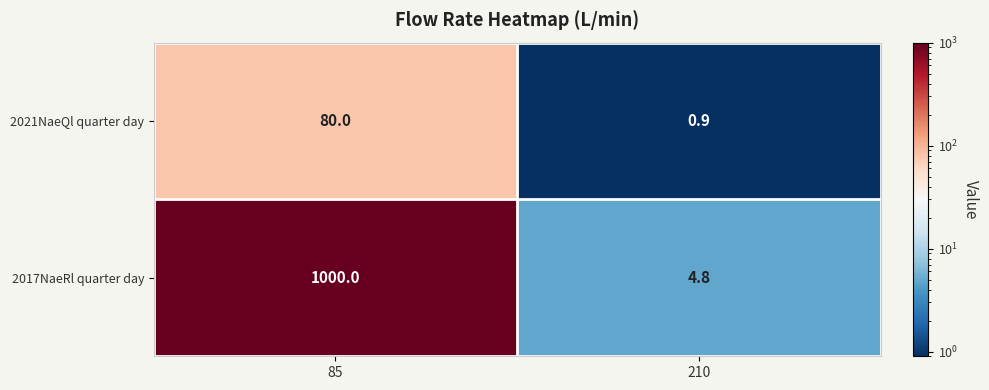

Reading left to right, list all the values displayed in this chart.

2021NaeQl quarter day: 80.0	0.9
2017NaeRl quarter day: 1000.0	4.8